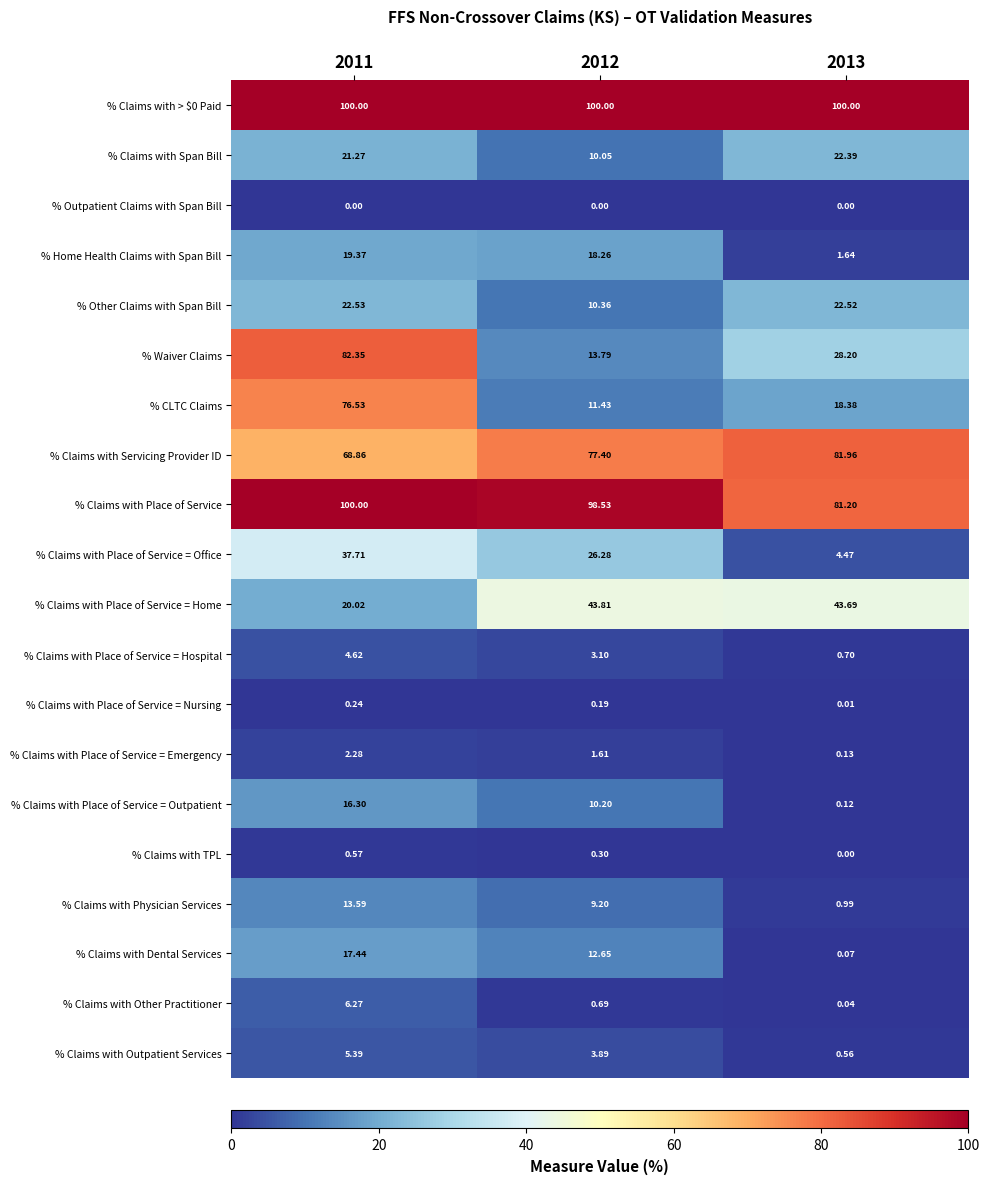

Is the value of % Other Claims with Span Bill at 2013 greater than the value of % Claims with Other Practitioner at 2013?

Yes